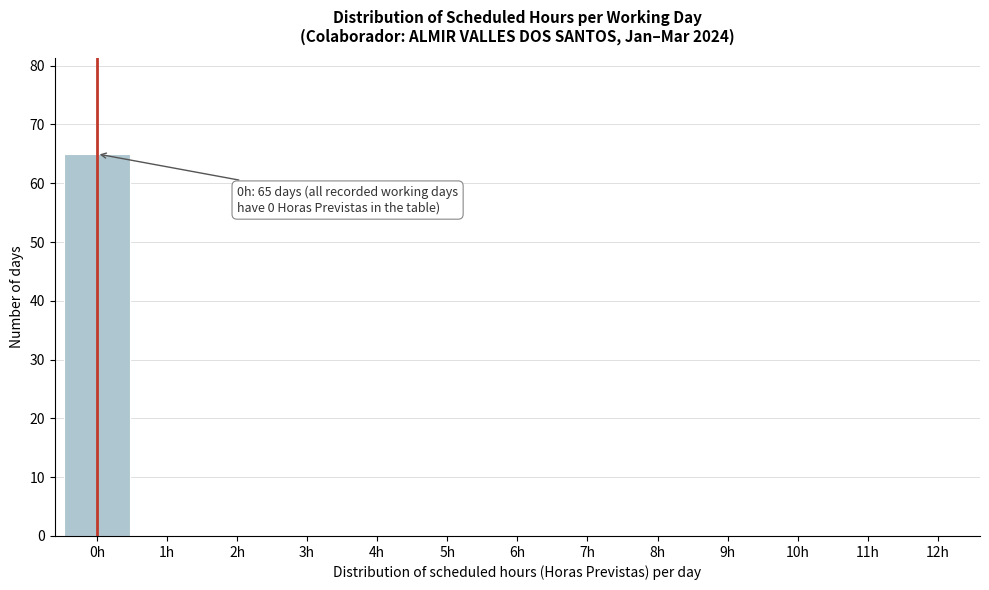

Reading left to right, transcribe all the data shown in this chart.

0h=65	1h=0	2h=0	3h=0	4h=0	5h=0	6h=0	7h=0	8h=0	9h=0	10h=0	11h=0	12h=0